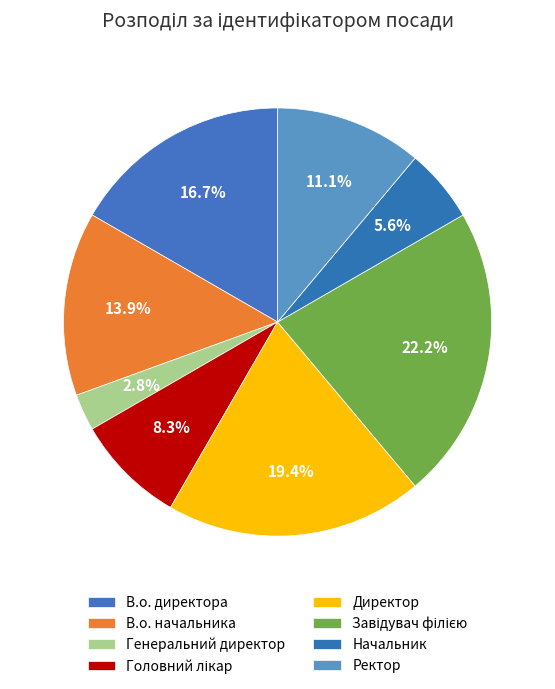

What percentage is the Головний лікар slice, to the nearest percent?

8%